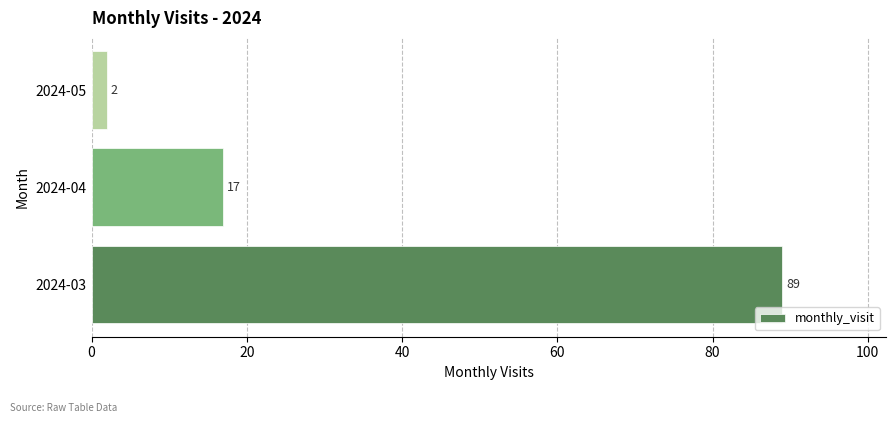

What is the sum of all values?

108